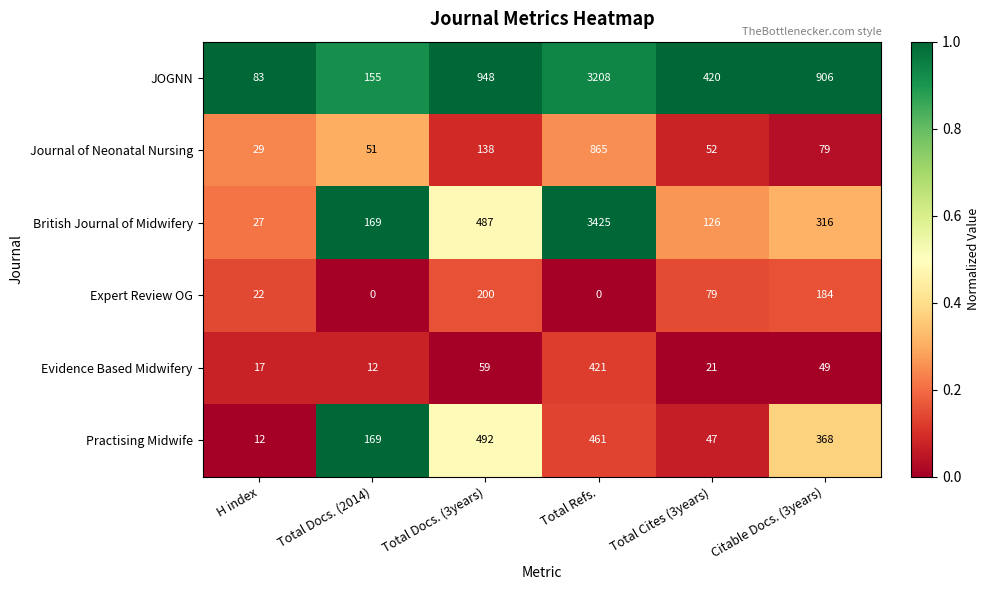

At which category is the sum across all series the highest?

Total Refs.